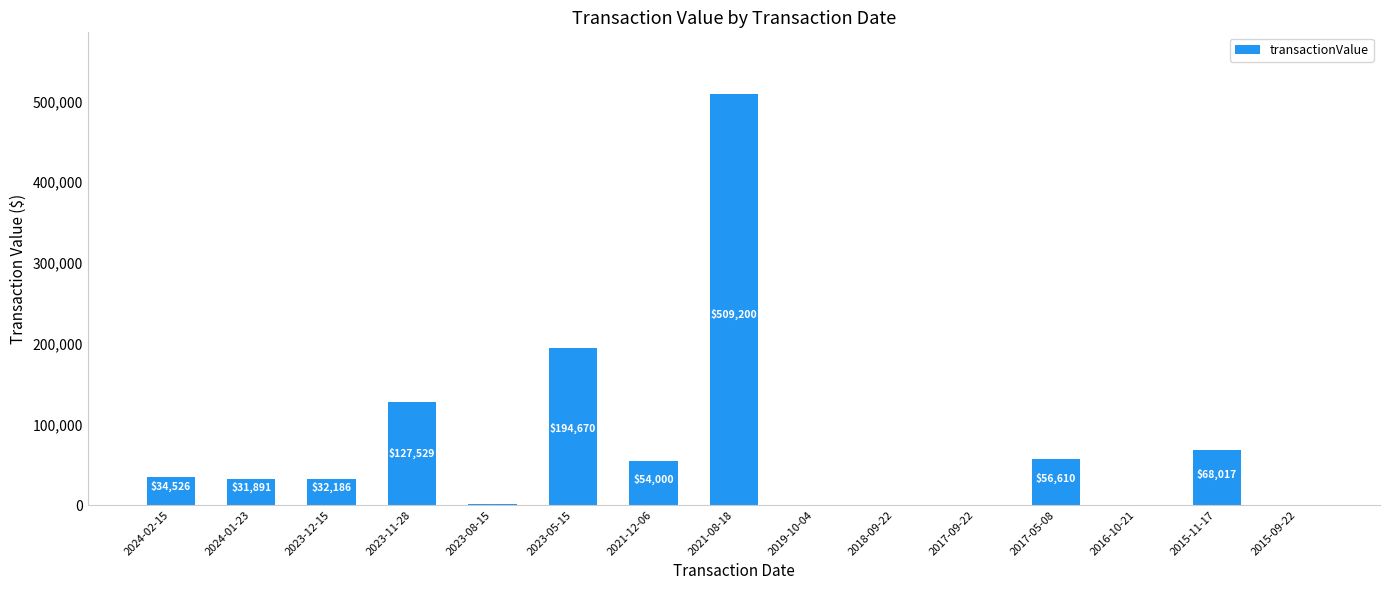

Where is the data nearest to the value 254600?

2023-05-15